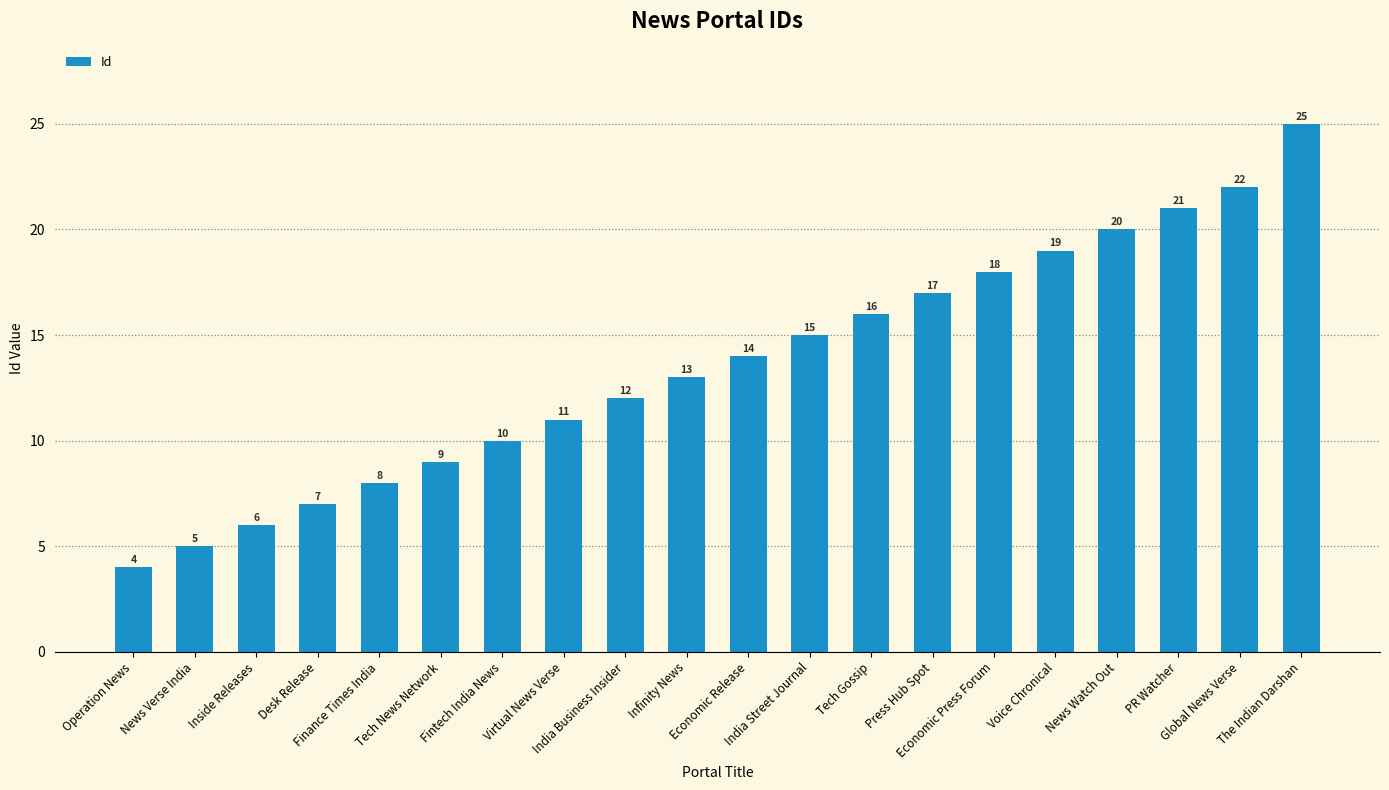

What is the greatest value displayed?

25